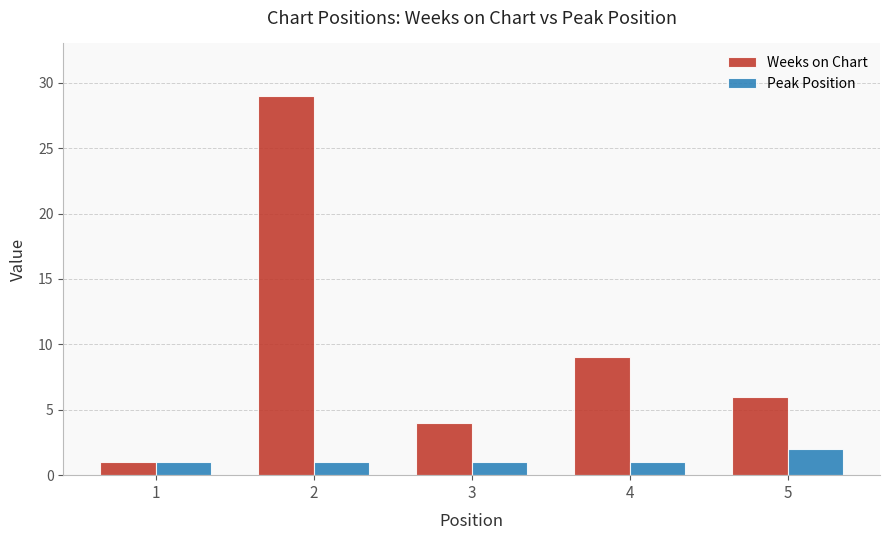

The Peak Position series shows 1 at 2. True or false?

True